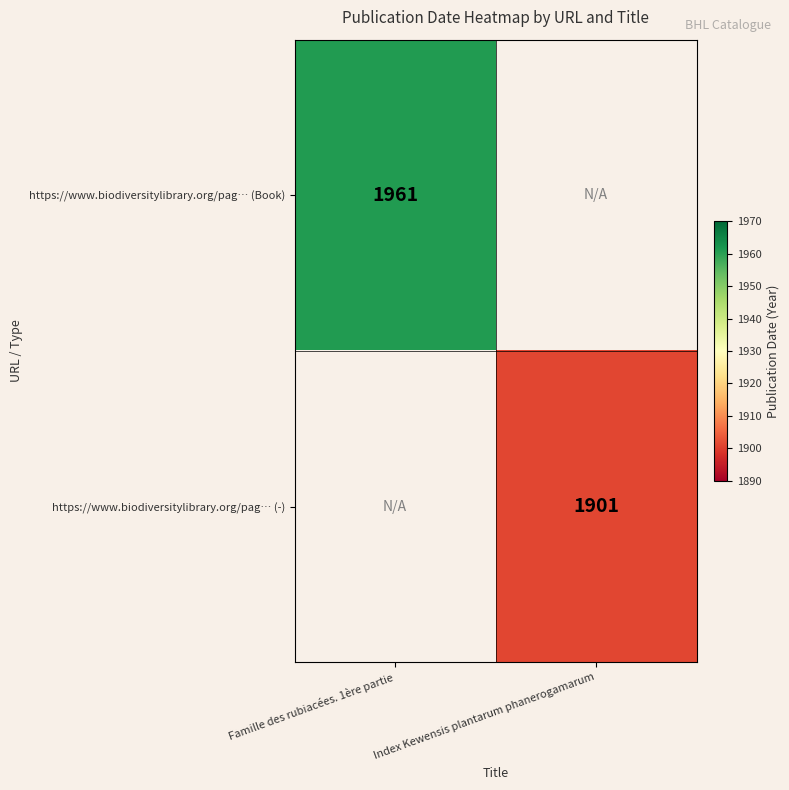

The https://www.biodiversitylibrary.org/pag… (Book) series shows 3310 at Famille des rubiacées. 1ère partie. True or false?

False